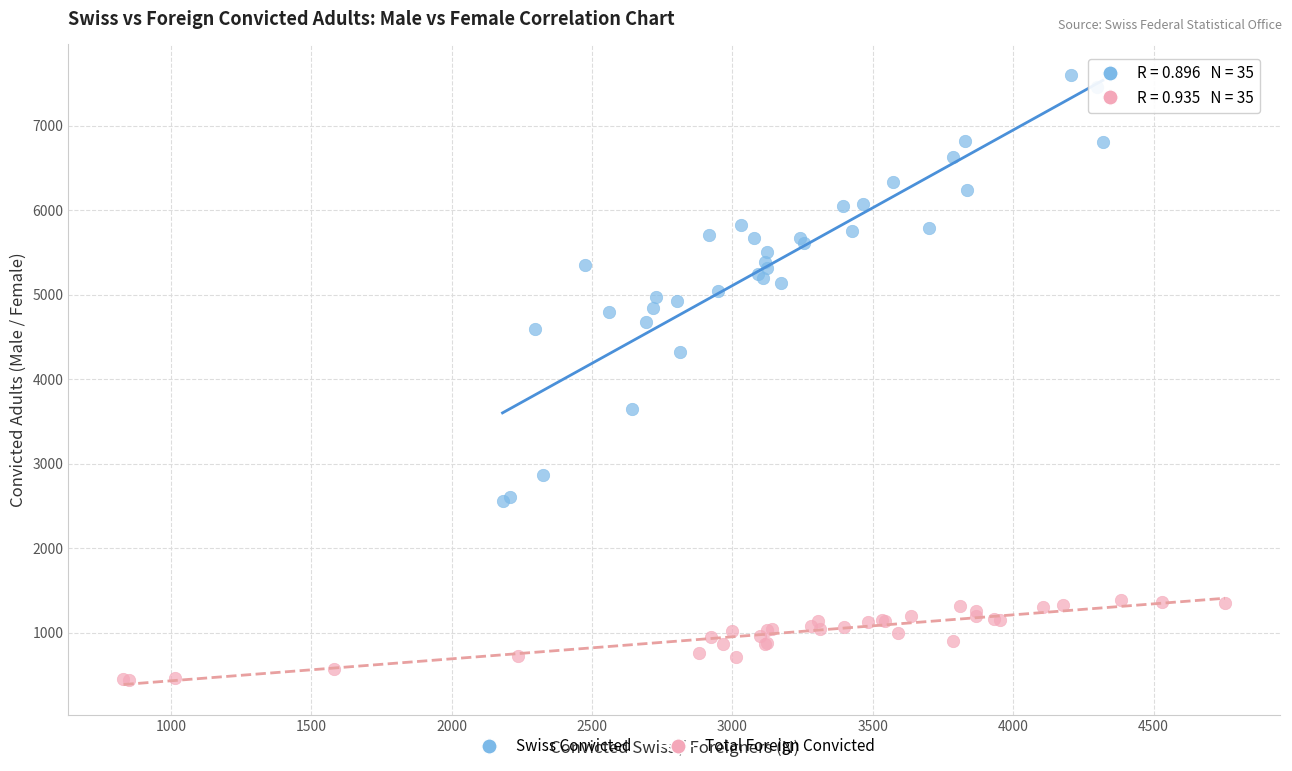

Which series has the largest Y range (max minus min)?

Swiss Convicted